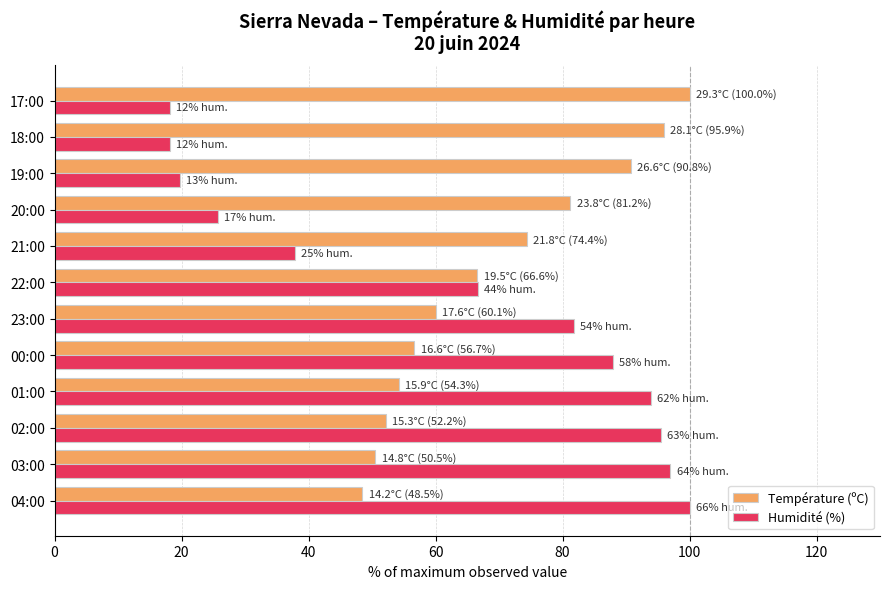

Is it true that Humidité (%) equals 95.5 at 02:00?

True